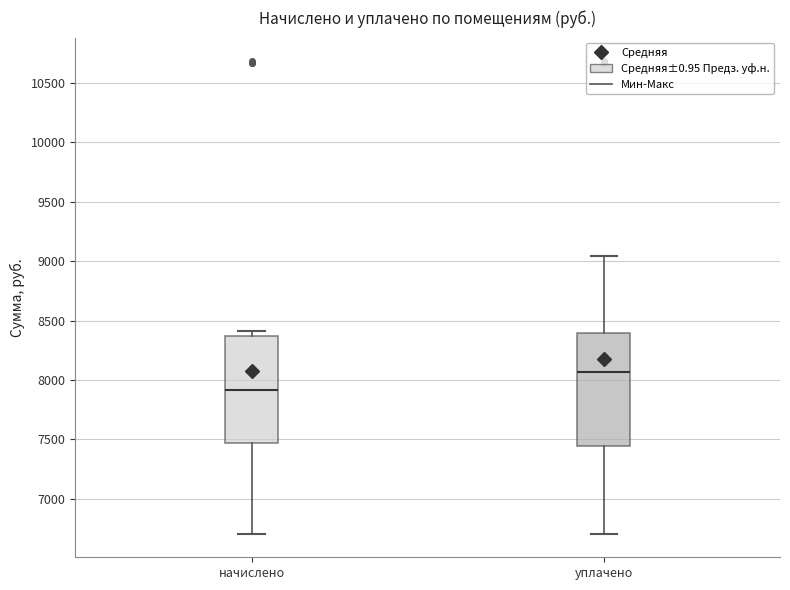

Reading left to right, read every box against the y-axis: the position of its median line, the range the box covers, and the ends of its whiskers. The values are not printed on the chart, so give them approximately, as read against the axis.

начислено: median 7900, box 7450 to 8350, whiskers 6700 to 8400
уплачено: median 8050, box 7450 to 8400, whiskers 6700 to 9050